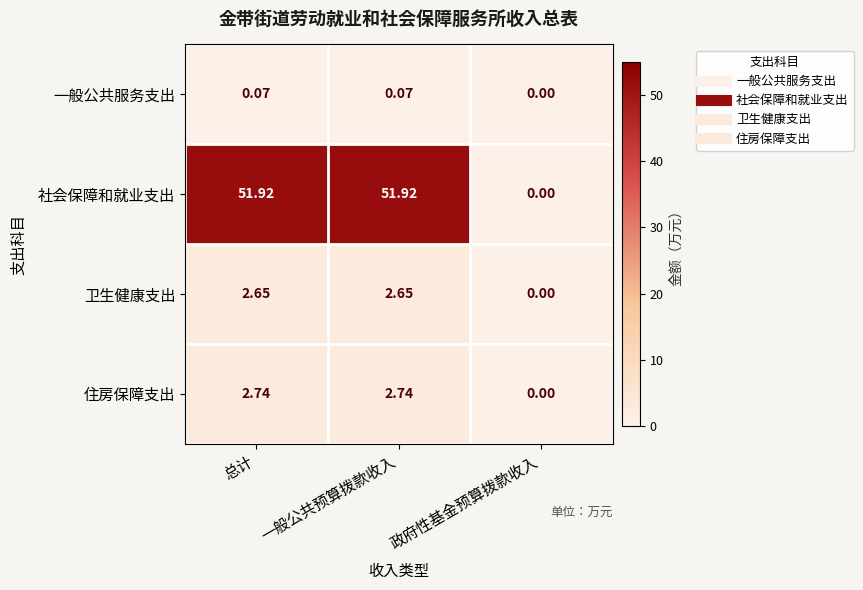

Which series has the widest spread of values?

社会保障和就业支出